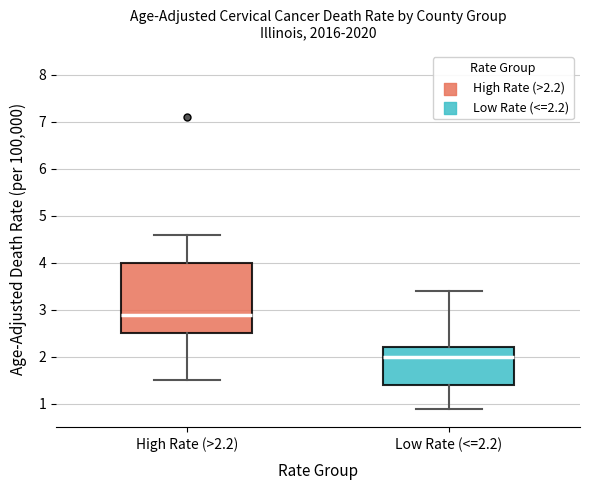

Where does the median line of the box for Low Rate (<=2.2) sit on the y-axis? The values are not printed on the chart, so give them approximately, as read against the axis.

2.0